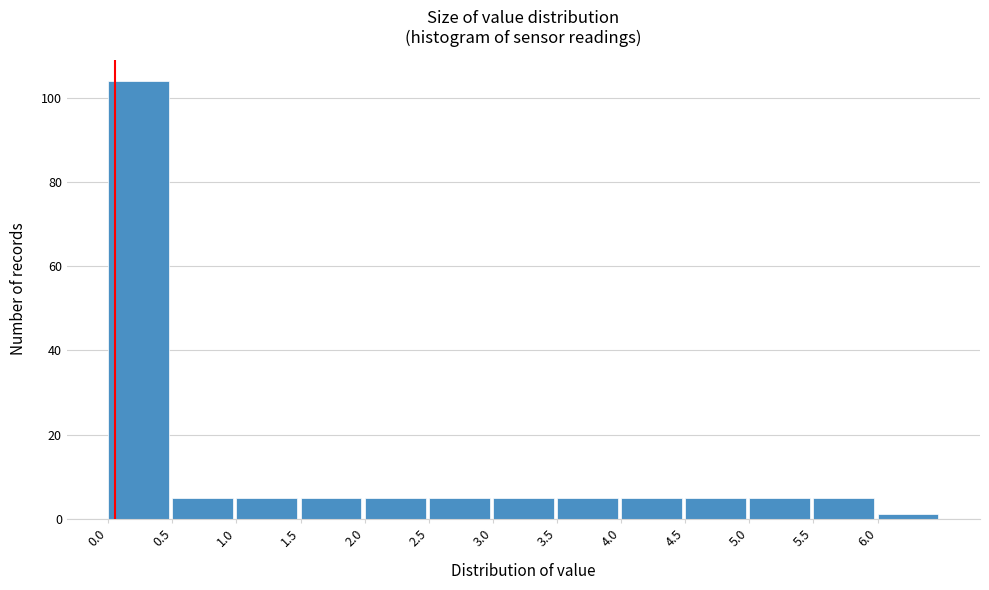

What is the height of the bar covering 1.0 to 1.5 on the x-axis? The values are not printed on the chart, so give them approximately, as read against the axis.

6